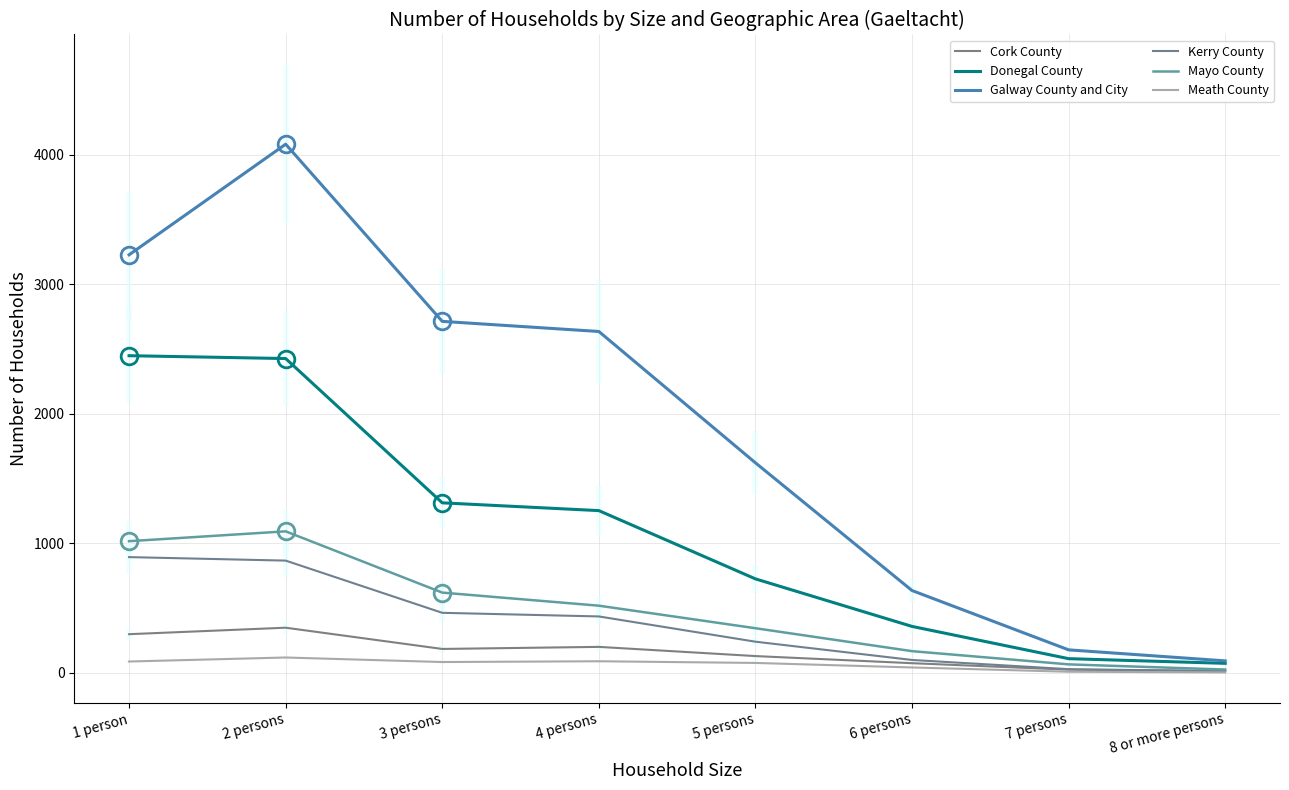

Reading left to right, what are all the values shown in this chart?

Cork County: 299	349	185	201	130	75	25	15
Donegal County: 2449	2427	1313	1253	726	359	110	74
Galway County and City: 3228	4082	2714	2636	1622	636	178	93
Kerry County: 894	867	464	436	241	100	29	13
Mayo County: 1017	1093	620	519	345	168	66	26
Meath County: 88	119	84	90	77	42	9	4